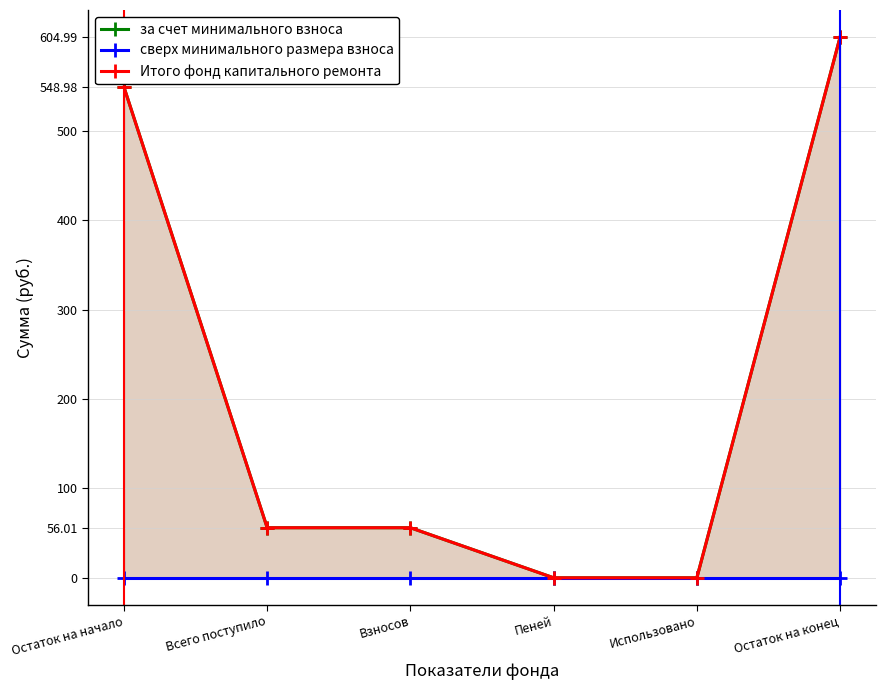

How many distinct data groups are displayed?

3